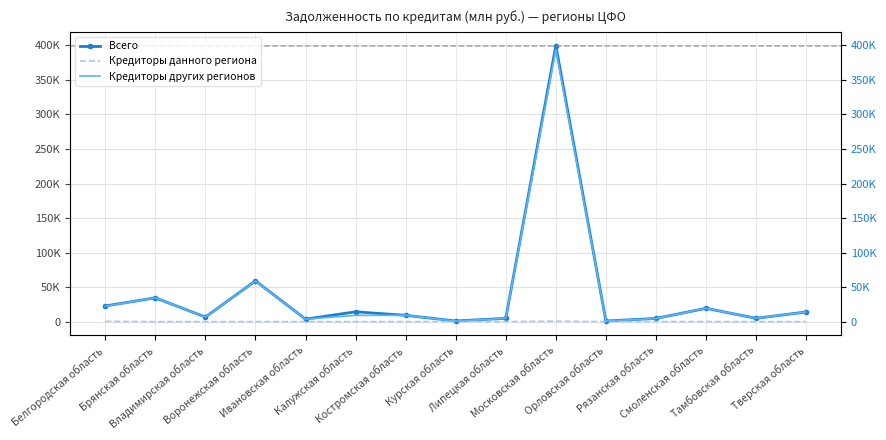

What is the difference between the Кредиторы других регионов values at Ивановская область and Орловская область?

2664